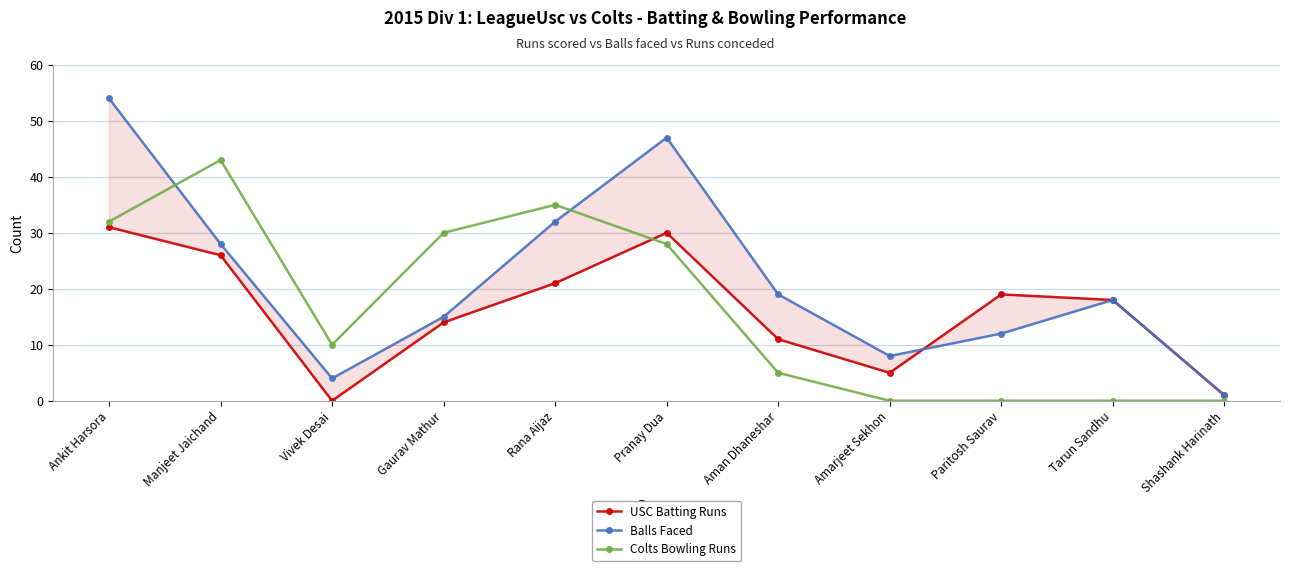

What is the maximum value shown in the chart?

54